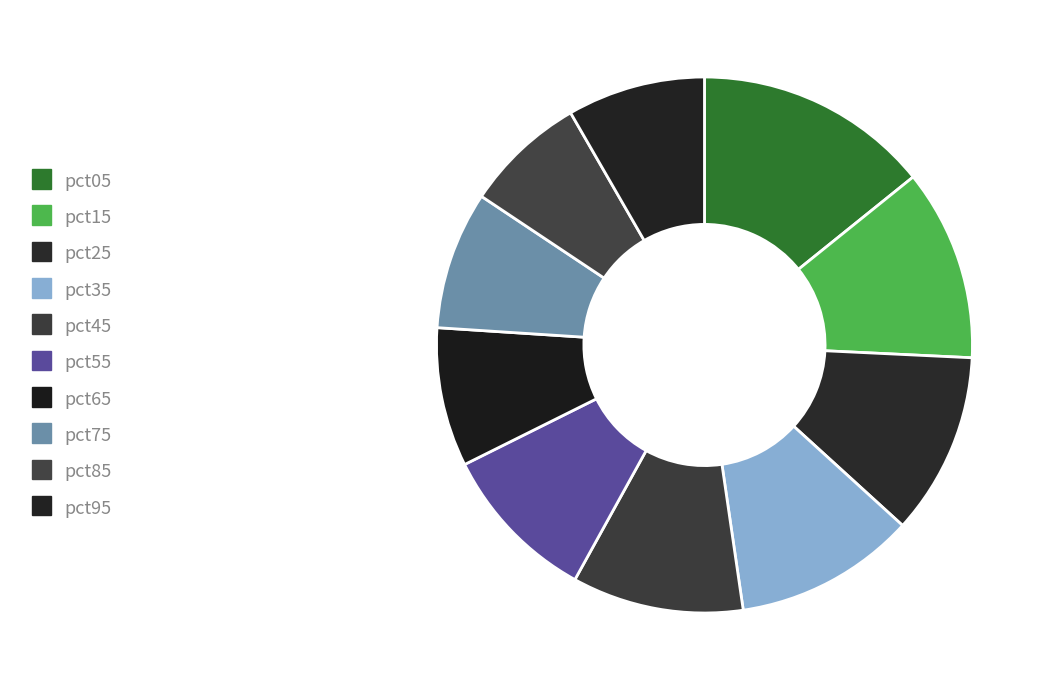

How many segments does this pie chart have?

10